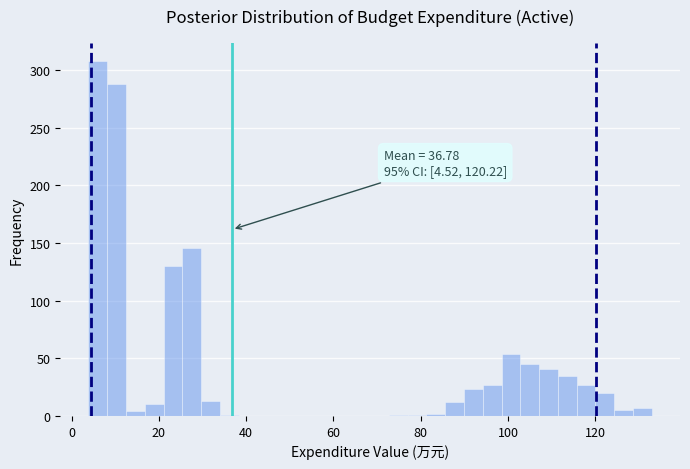

Around what value on the x-axis is the tallest bar? Give the approximate position of its centre, as read against the axis.

6